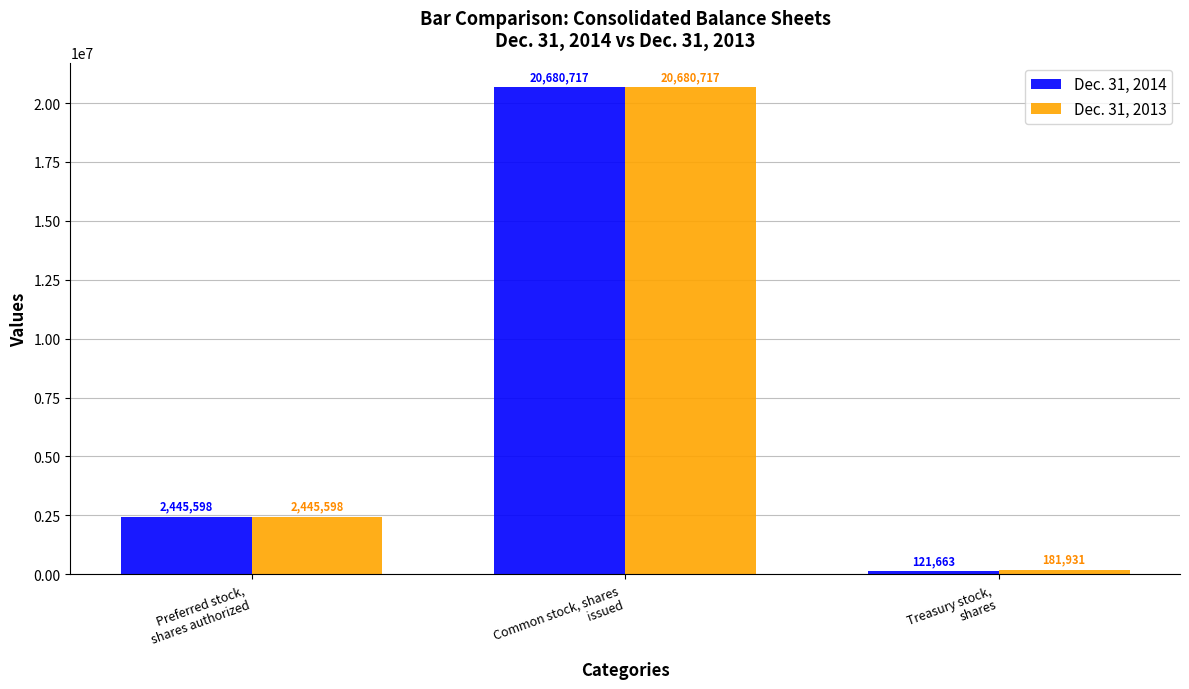

What is the difference between the maximum and minimum values in the Dec. 31, 2014 series?

20559054